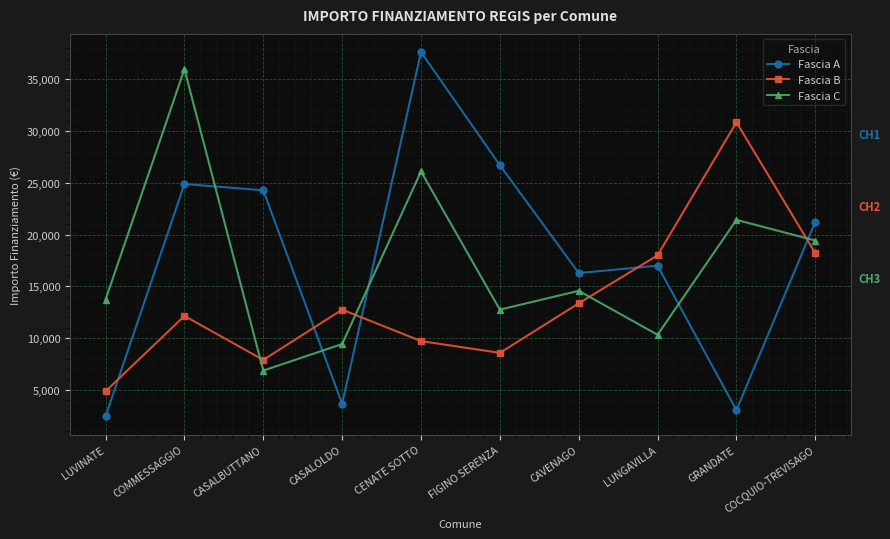

How many intersections are there between Fascia A and Fascia B?

5